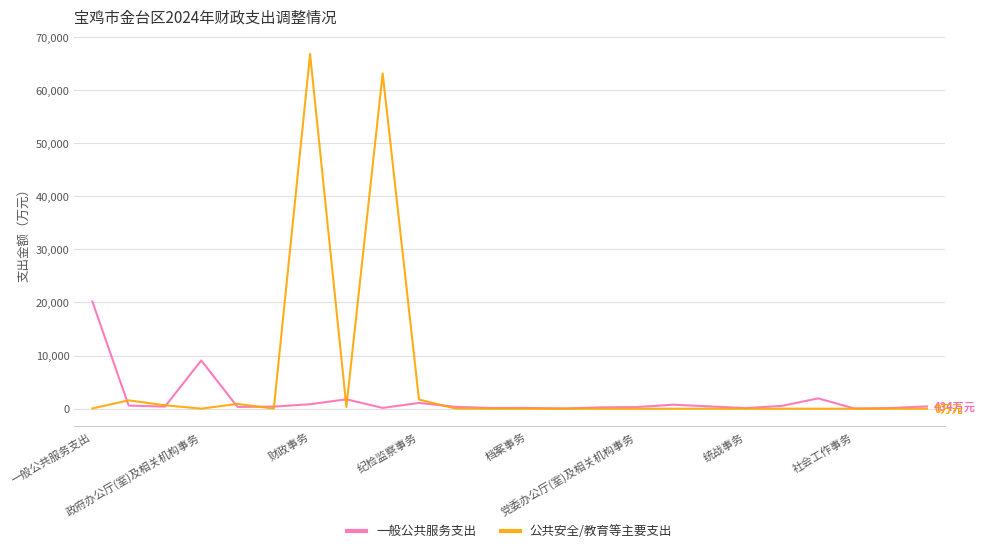

Rank the series by their maximum value, from lowest to highest.

一般公共服务支出, 公共安全/教育等主要支出